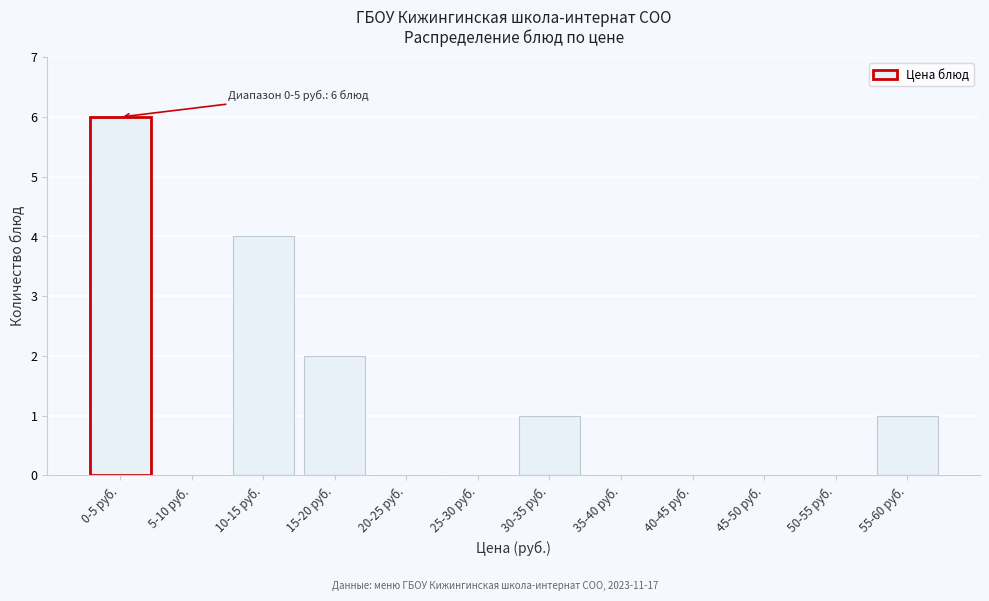

Reading left to right, extract all data points from this chart.

0-5 руб.=6	5-10 руб.=0	10-15 руб.=4	15-20 руб.=2	20-25 руб.=0	25-30 руб.=0	30-35 руб.=1	35-40 руб.=0	40-45 руб.=0	45-50 руб.=0	50-55 руб.=0	55-60 руб.=1